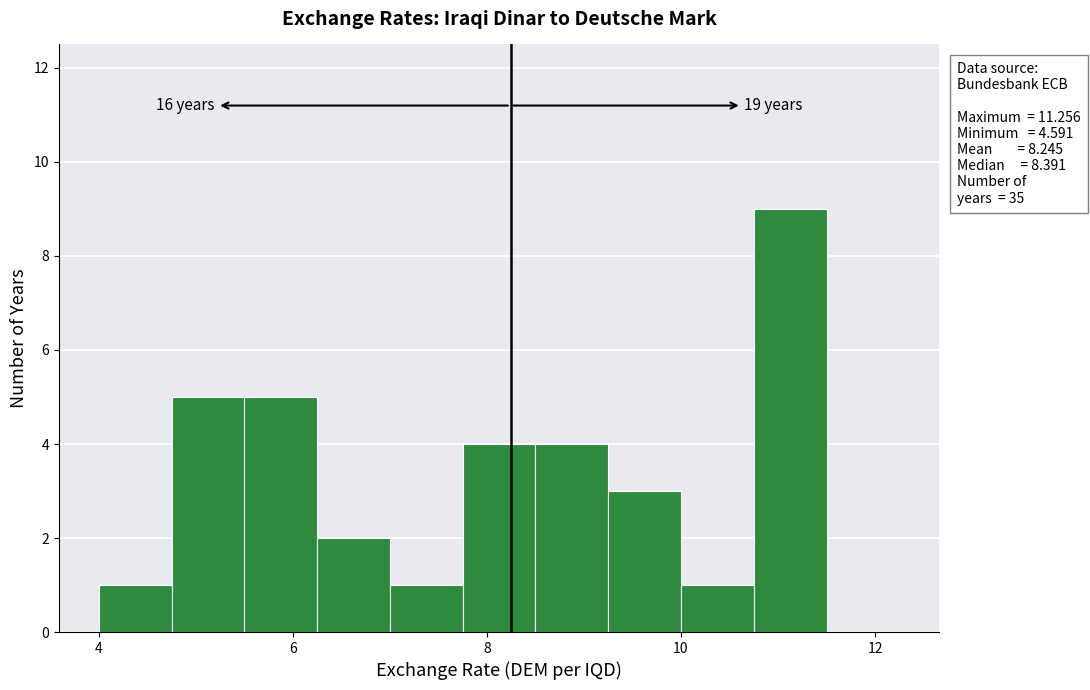

Read against the x-axis, roughly where is the centre of the tallest bar?

11.2